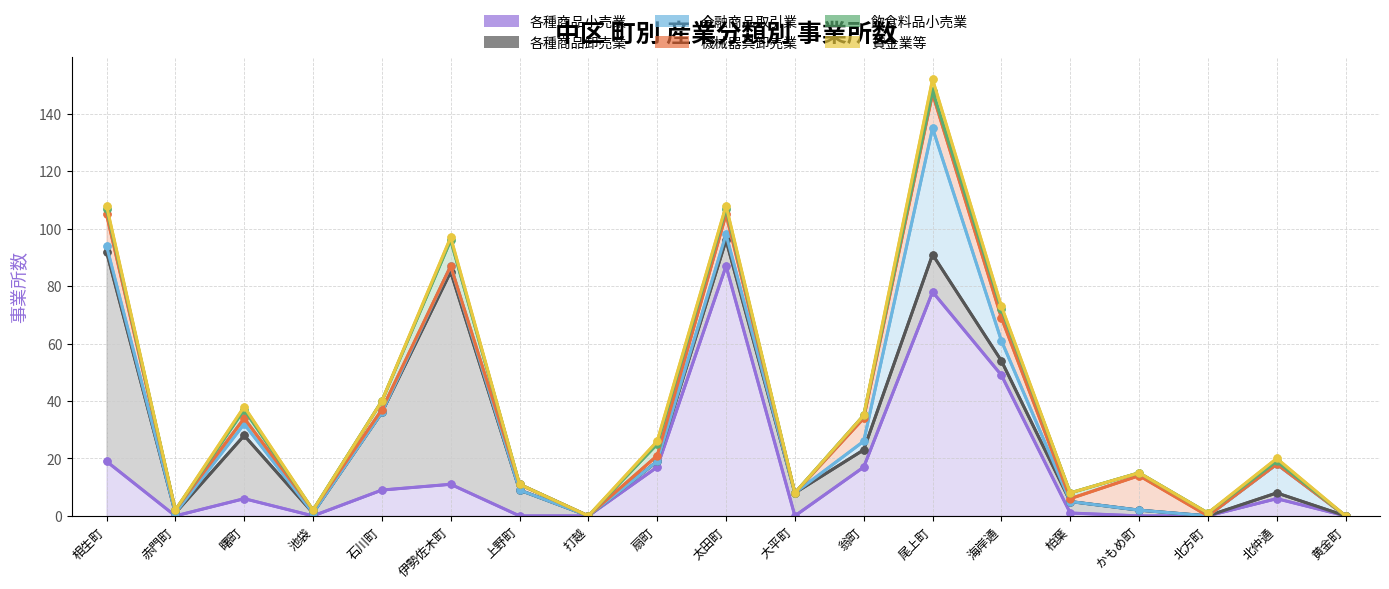

Reading left to right, list all the values displayed in this chart.

各種商品小売業(col_60): 相生町=19	赤門町=0	曙町=6	池袋=0	石川町=9	伊勢佐木町=11	上野町=0	打越=0	扇町=17	太田町=87	大平町=0	翁町=17	尾上町=78	海岸通=49	柏葉=1	かもめ町=0	北方町=0	北仲通=6	黄金町=0
各種商品卸売業(col_50): 相生町=73	赤門町=1	曙町=22	池袋=1	石川町=27	伊勢佐木町=74	上野町=9	打越=0	扇町=2	太田町=9	大平町=8	翁町=6	尾上町=13	海岸通=5	柏葉=4	かもめ町=2	北方町=0	北仲通=2	黄金町=0
金融商品取引業(col_26): 相生町=2	赤門町=0	曙町=4	池袋=0	石川町=0	伊勢佐木町=2	上野町=0	打越=0	扇町=0	太田町=2	大平町=0	翁町=3	尾上町=44	海岸通=7	柏葉=0	かもめ町=0	北方町=0	北仲通=10	黄金町=0
機械器具卸売業(col_54): 相生町=11	赤門町=1	曙町=2	池袋=1	石川町=1	伊勢佐木町=0	上野町=2	打越=0	扇町=2	太田町=7	大平町=0	翁町=8	尾上町=12	海岸通=8	柏葉=1	かもめ町=12	北方町=0	北仲通=0	黄金町=0
飲食料品小売業(col_22): 相生町=2	赤門町=0	曙町=3	池袋=0	石川町=3	伊勢佐木町=9	上野町=0	打越=0	扇町=4	太田町=2	大平町=0	翁町=1	尾上町=1	海岸通=3	柏葉=2	かもめ町=1	北方町=1	北仲通=1	黄金町=0
貸金業等(col_34): 相生町=1	赤門町=0	曙町=1	池袋=0	石川町=0	伊勢佐木町=1	上野町=0	打越=0	扇町=1	太田町=1	大平町=0	翁町=0	尾上町=4	海岸通=1	柏葉=0	かもめ町=0	北方町=0	北仲通=1	黄金町=0